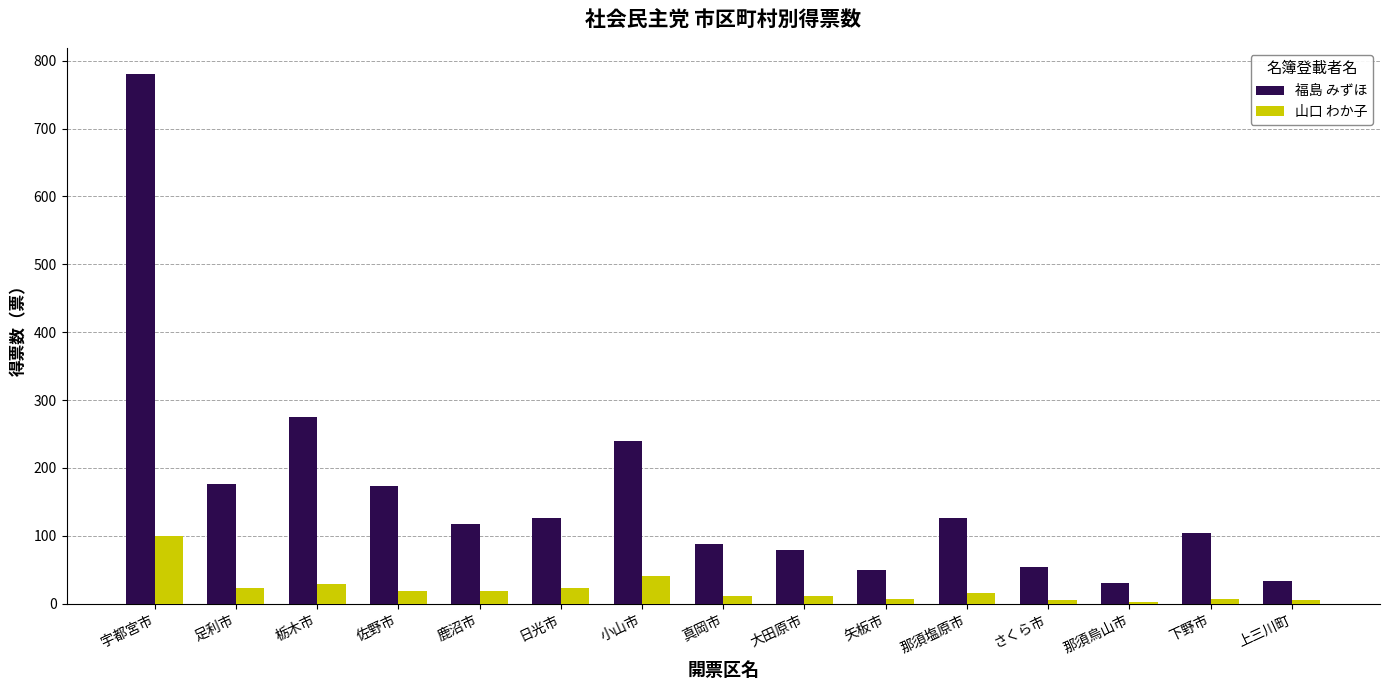

How many data points in 福島 みずほ are less than 117?

7